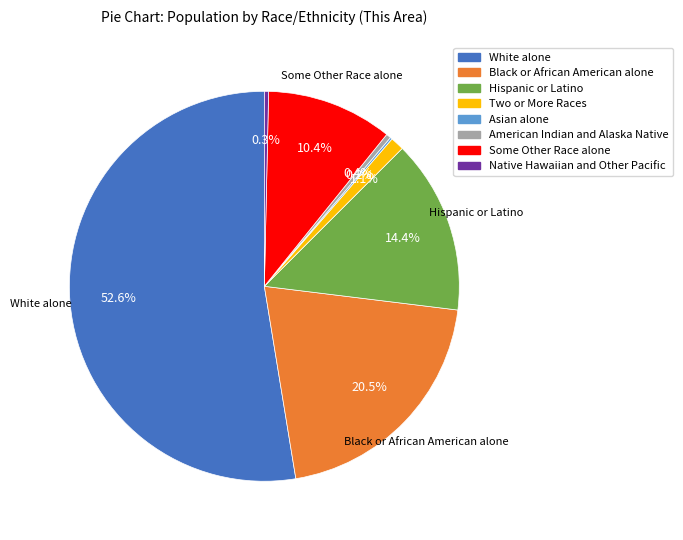

Which slice is the largest?

White alone